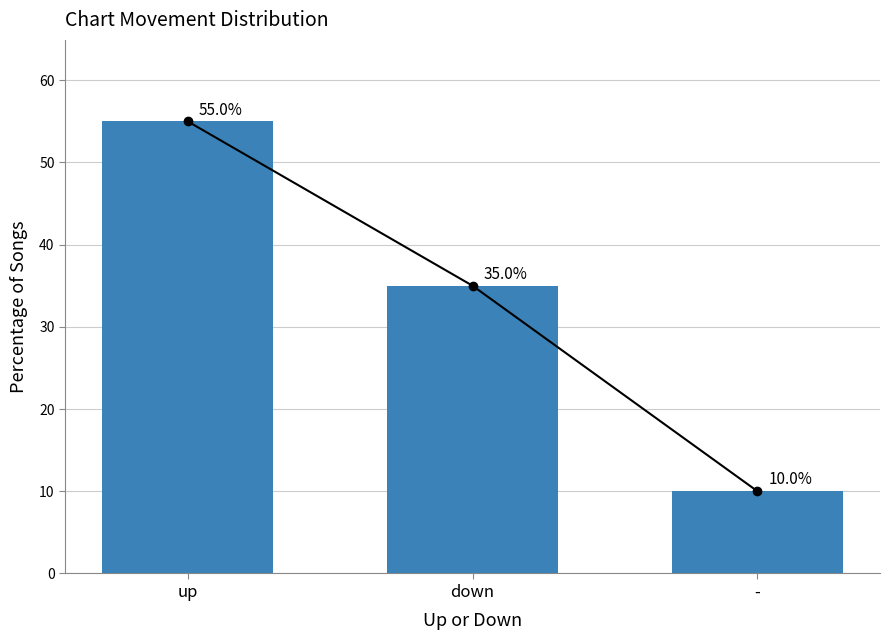

Are the bars grouped side by side (vs. stacked)?

No